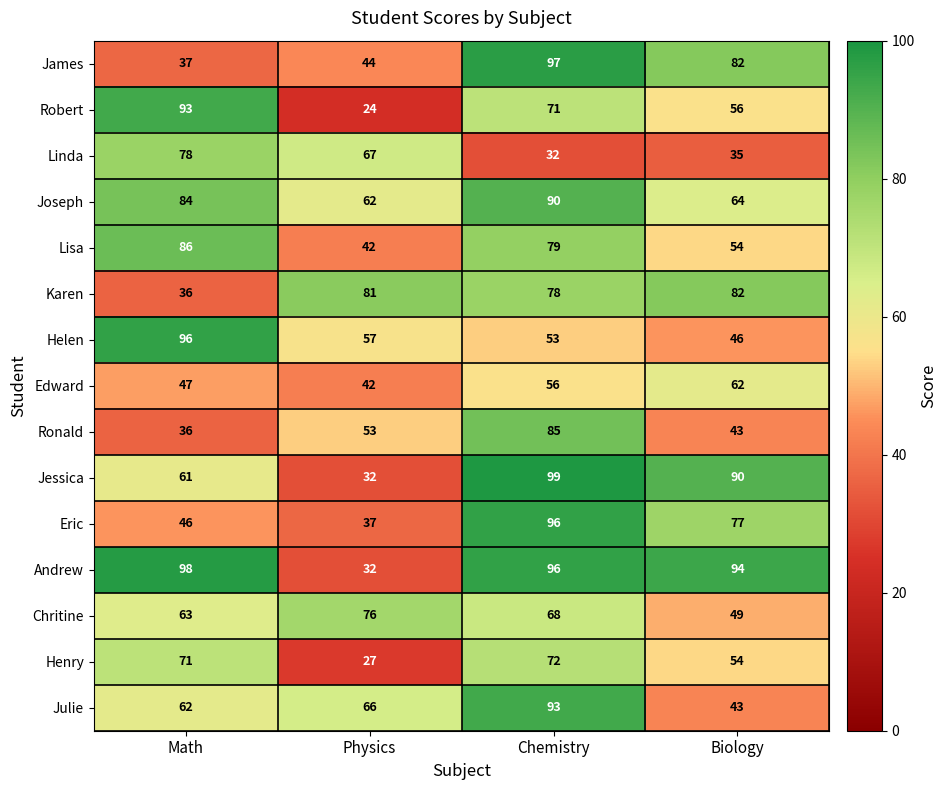

Which series has the largest total across all categories?

Andrew